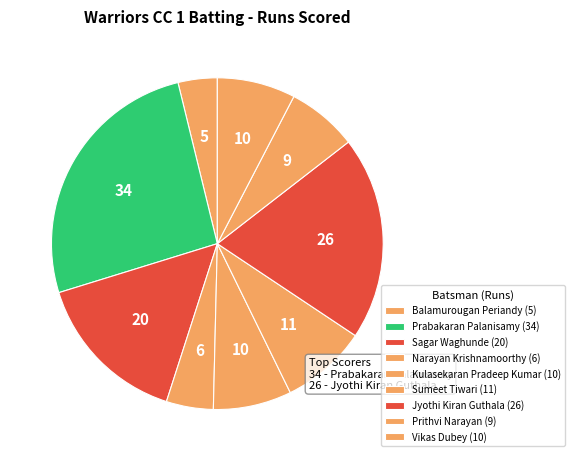

How many segments does this pie chart have?

9